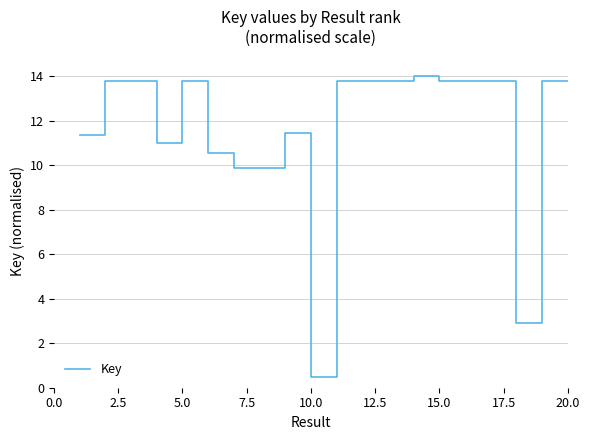

What is the greatest value displayed?

14.0